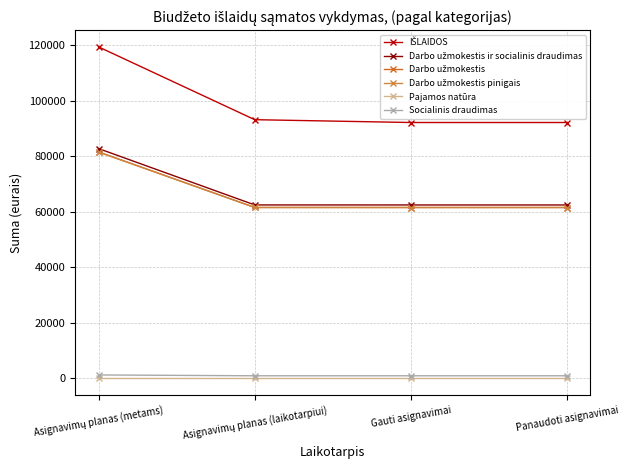

Reading left to right, extract all data points from this chart.

IŠLAIDOS: Asignavimų planas (metams)=119400.0	Asignavimų planas (laikotarpiui)=93180.0	Gauti asignavimai=92161.9	Panaudoti asignavimai=92161.9
Darbo užmokestis ir socialinis draudimas: Asignavimų planas (metams)=82770.0	Asignavimų planas (laikotarpiui)=62470.0	Gauti asignavimai=62461.1	Panaudoti asignavimai=62461.1
Darbo užmokestis: Asignavimų planas (metams)=81550.0	Asignavimų planas (laikotarpiui)=61550.0	Gauti asignavimai=61541.1	Panaudoti asignavimai=61541.1
Darbo užmokestis pinigais: Asignavimų planas (metams)=81550.0	Asignavimų planas (laikotarpiui)=61550.0	Gauti asignavimai=61541.1	Panaudoti asignavimai=61541.1
Pajamos natūra: Asignavimų planas (metams)=0.0	Asignavimų planas (laikotarpiui)=0.0	Gauti asignavimai=0.0	Panaudoti asignavimai=0.0
Socialinis draudimas: Asignavimų planas (metams)=1220.0	Asignavimų planas (laikotarpiui)=920.0	Gauti asignavimai=920.0	Panaudoti asignavimai=920.0